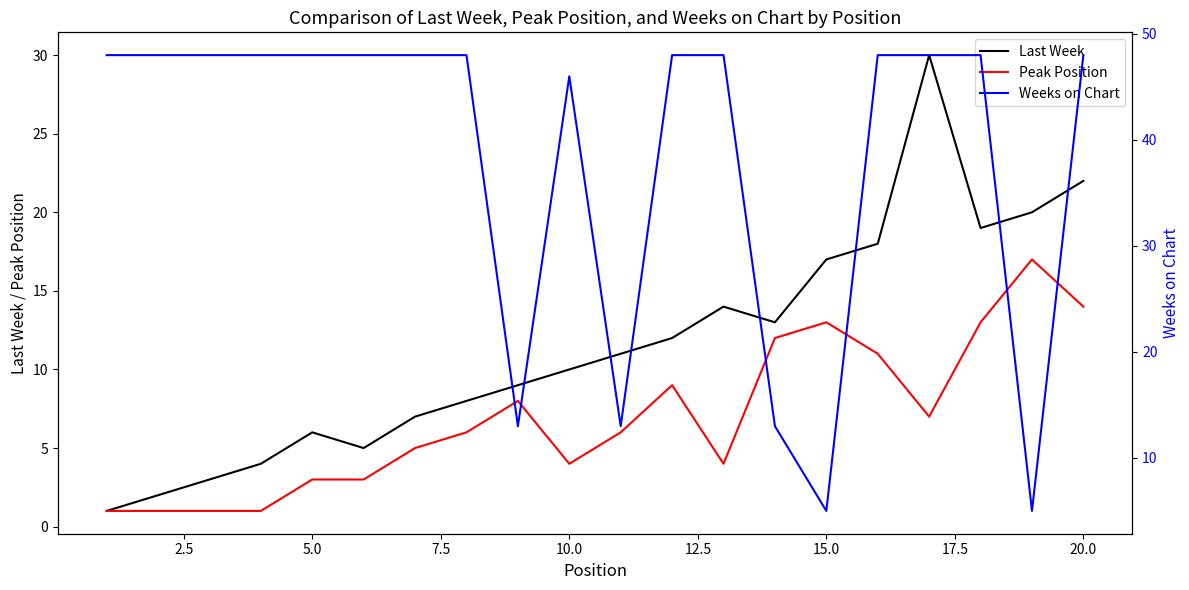

Between 20.0 and 2.5, which is larger?

20.0